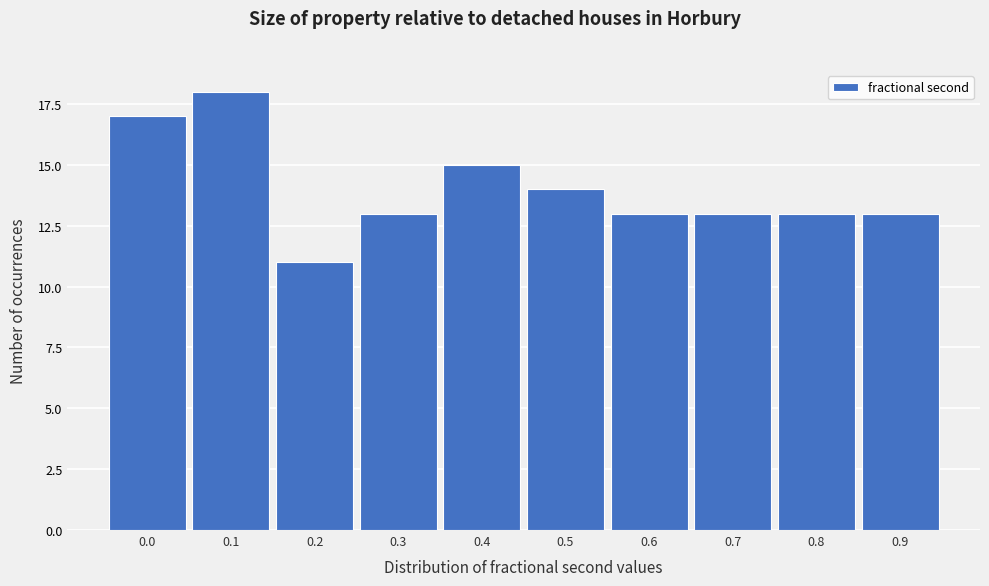

Reading left to right, list all the values displayed in this chart.

17	18	11	13	15	14	13	13	13	13